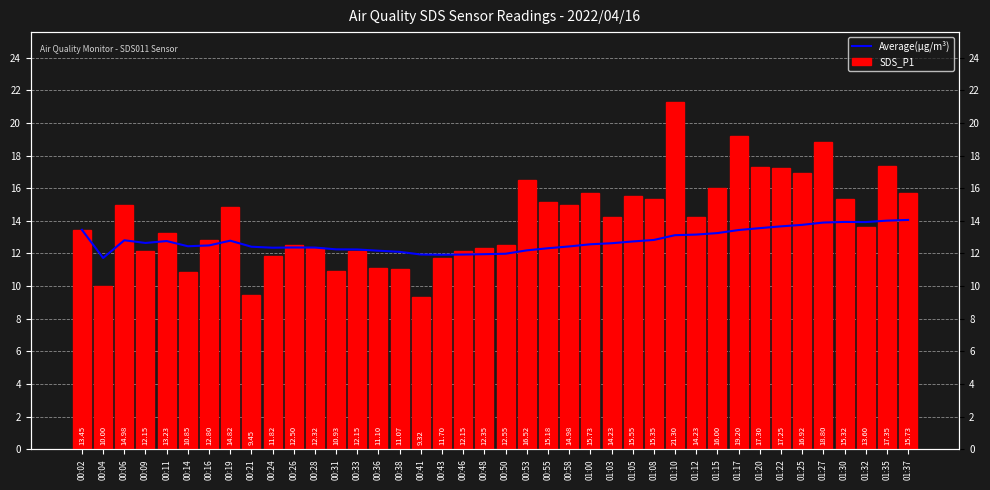

How many groups of bars are there?

40